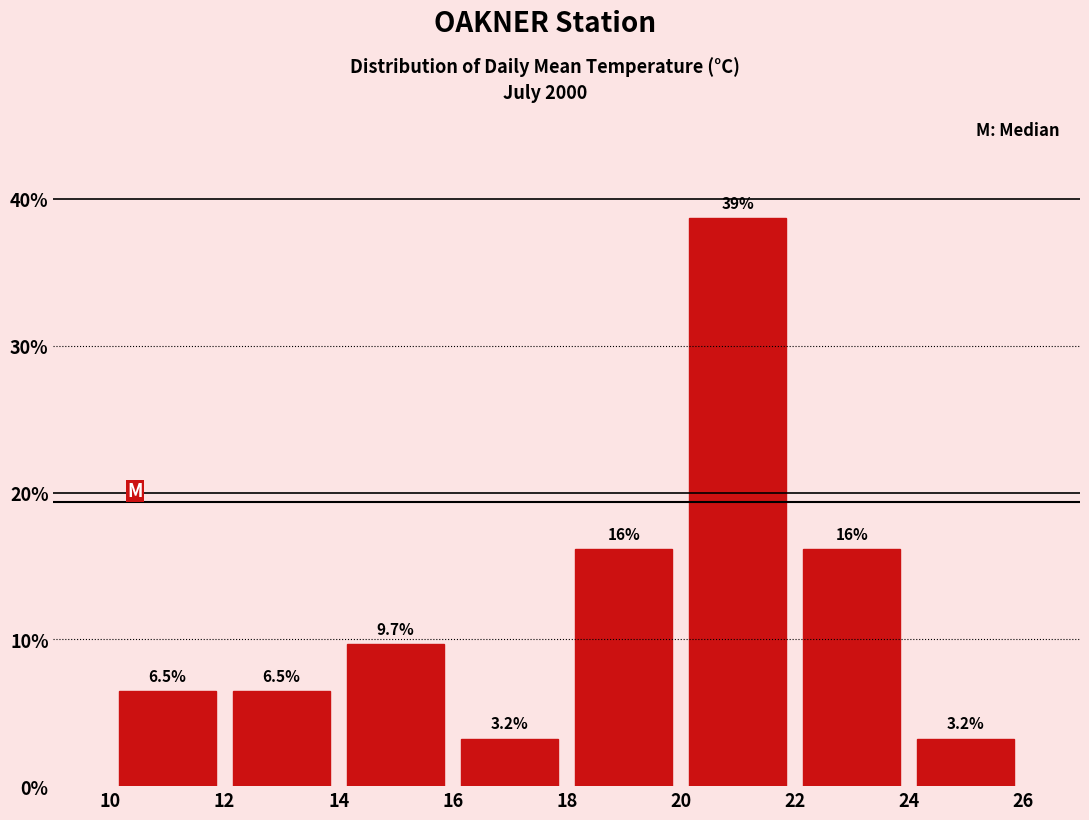

Which range on the x-axis has the tallest bar?

20 to 22